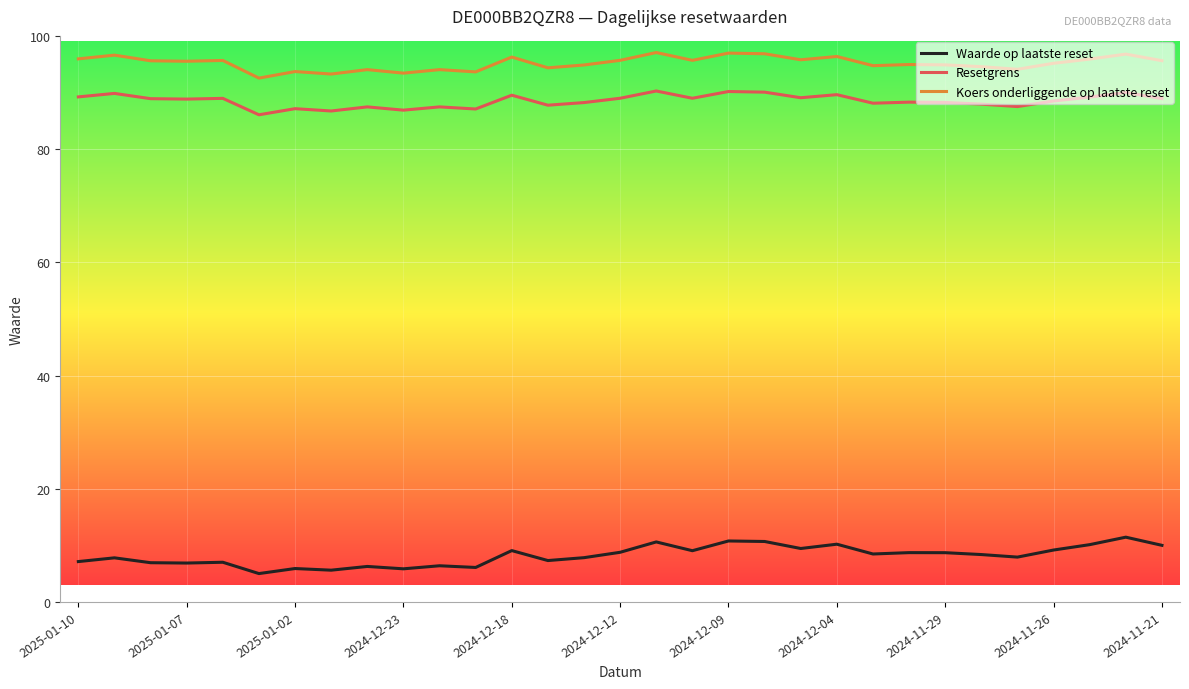

What is the minimum value shown in the chart?

5.0